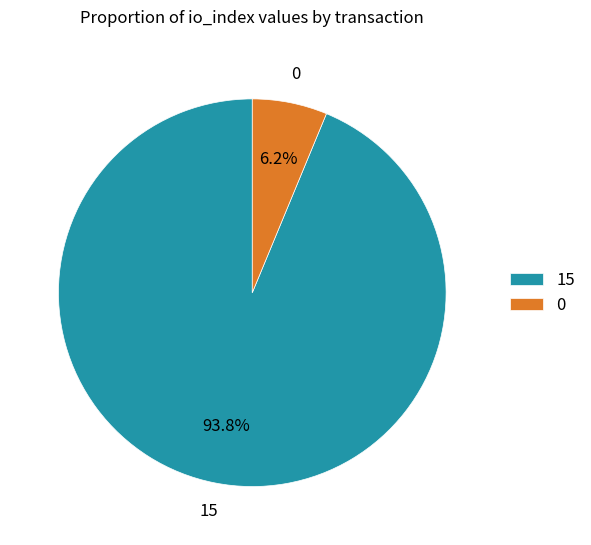

How many segments does this pie chart have?

2